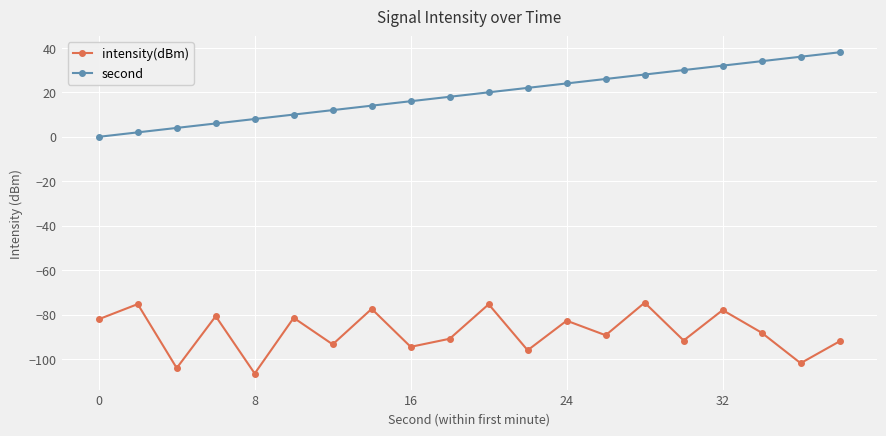

In intensity(dBm), how many points are higher than both neighbors (excluding endpoints)?

8